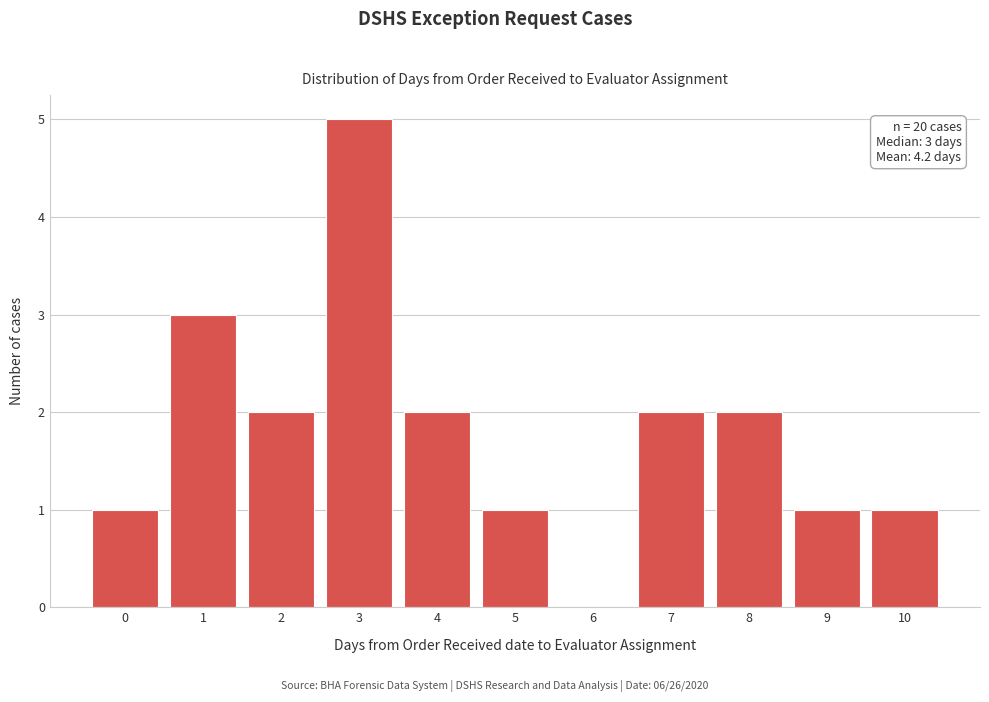

Over which range of the x-axis is the bar tallest?

2.5 to 3.5